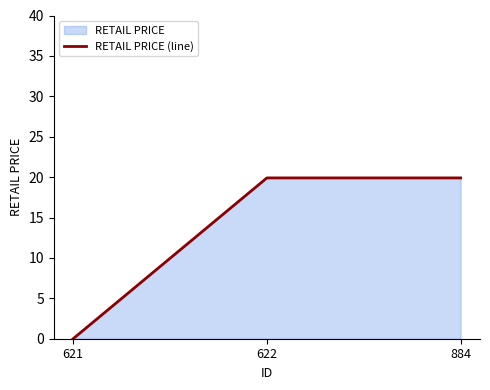

Does the chart have visible grid lines?

No